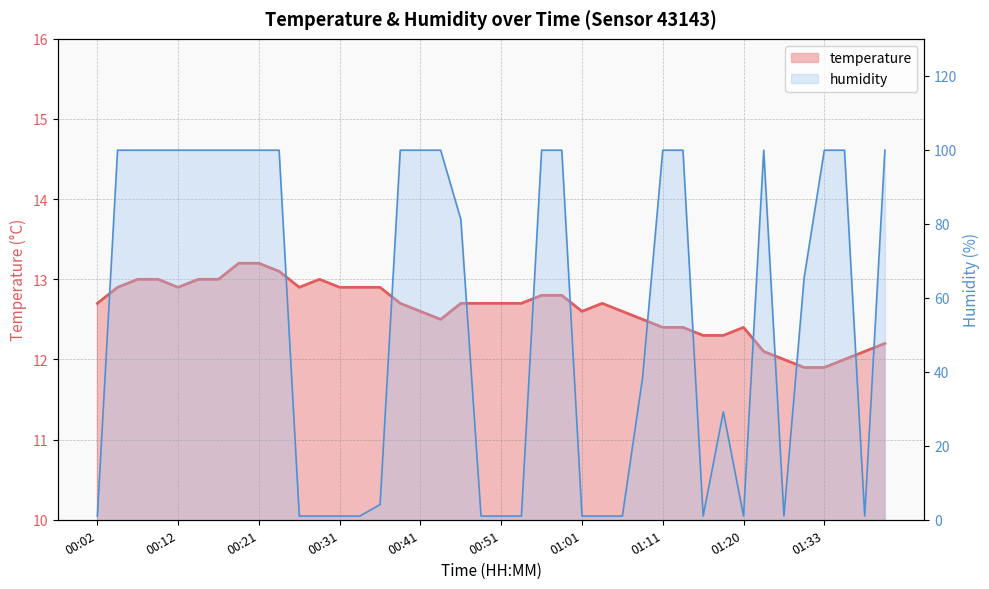

Is the value of humidity at 01:38 greater than the value of temperature at 01:03?

No